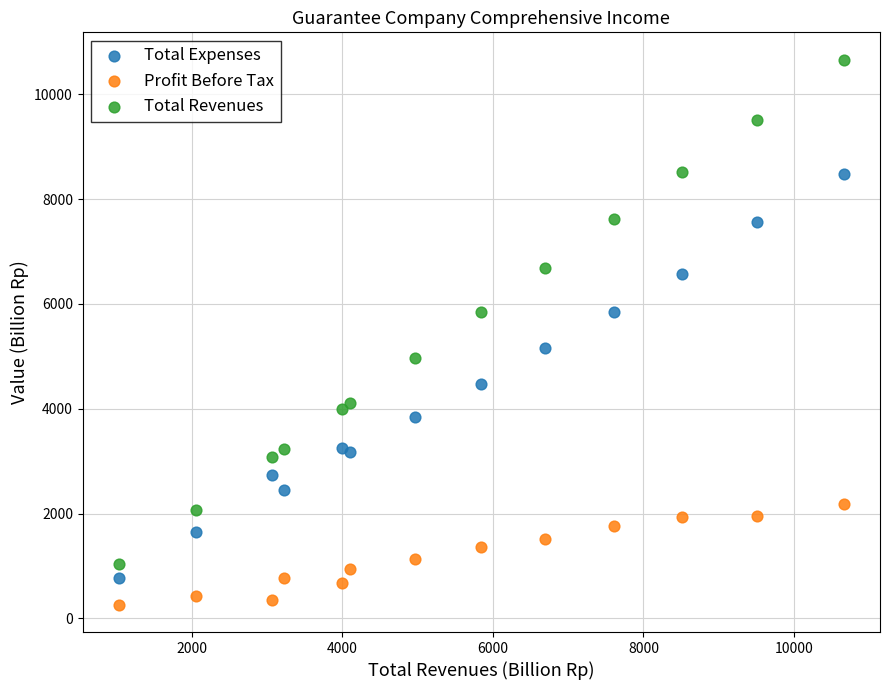

Which series contains the highest Y value?

Total Revenues